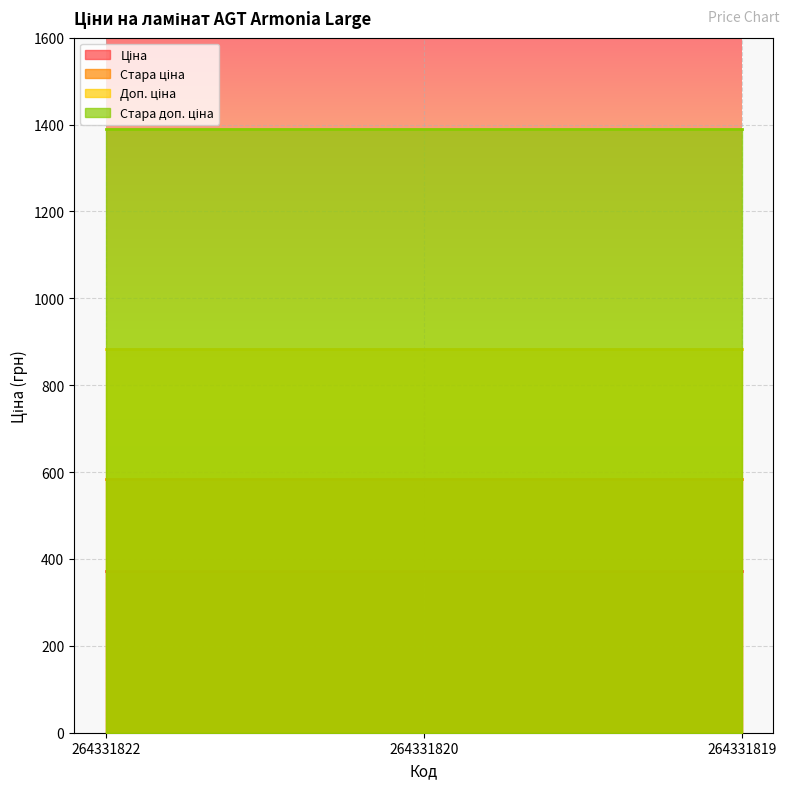

List the series in order of their peak value, lowest first.

Ціна, Стара ціна, Доп. ціна, Стара доп. ціна